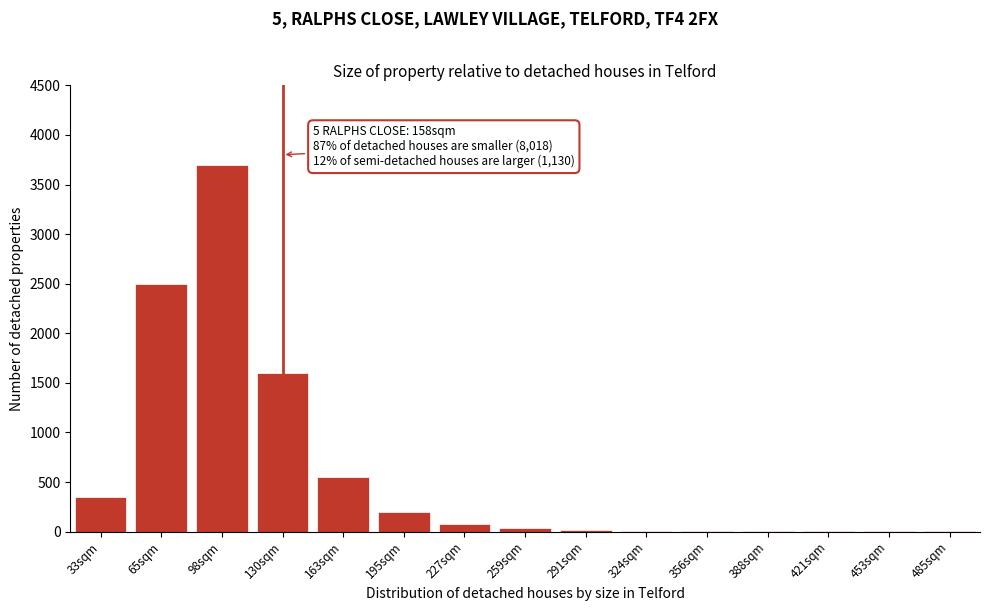

The chart shows a value of 3700 at 98sqm. True or false?

True